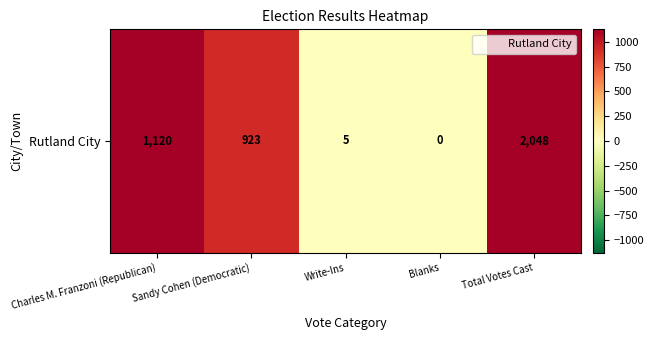

Rank the categories by value from lowest to highest.

Blanks, Write-Ins, Sandy Cohen (Democratic), Charles M. Franzoni (Republican), Total Votes Cast